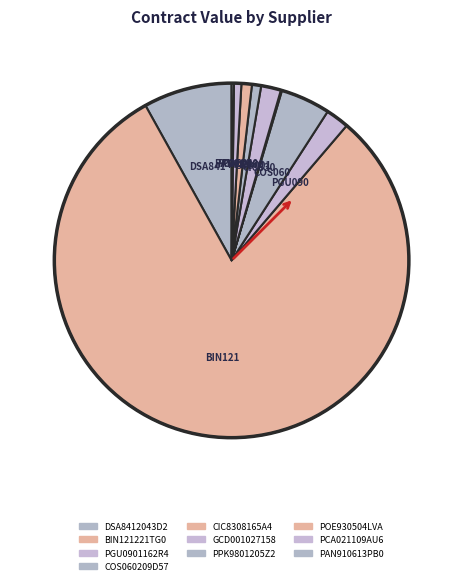

How much of the chart is everything except GCD001027158?

98.2%